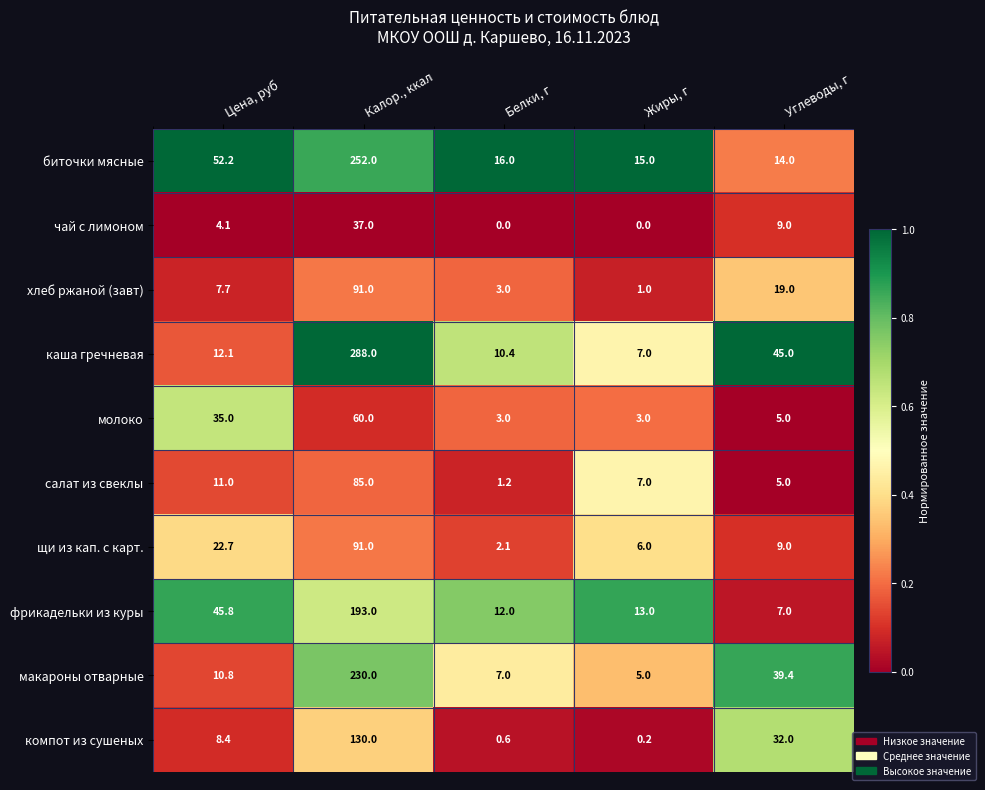

What is the total value across all series at Белки, г?

55.3